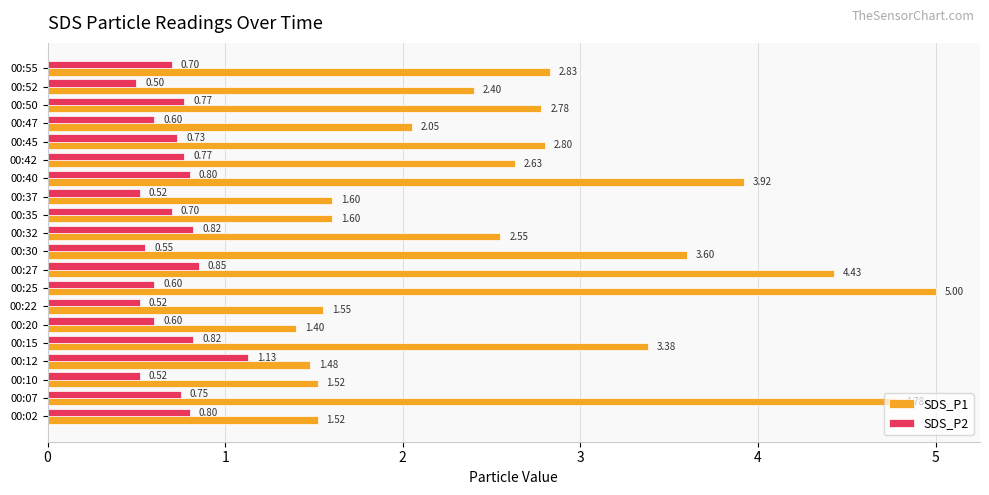

Which series has the largest range (max minus min)?

SDS_P1